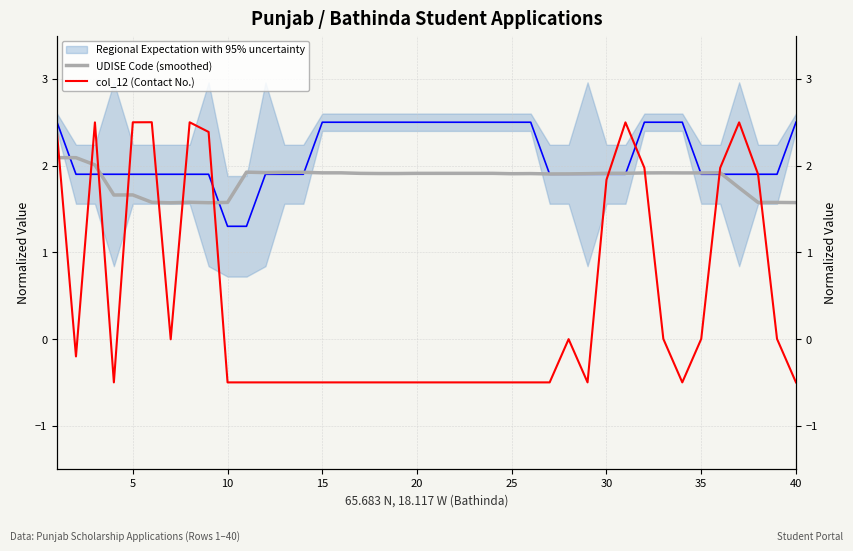

What is the maximum value shown in the chart?

2.5